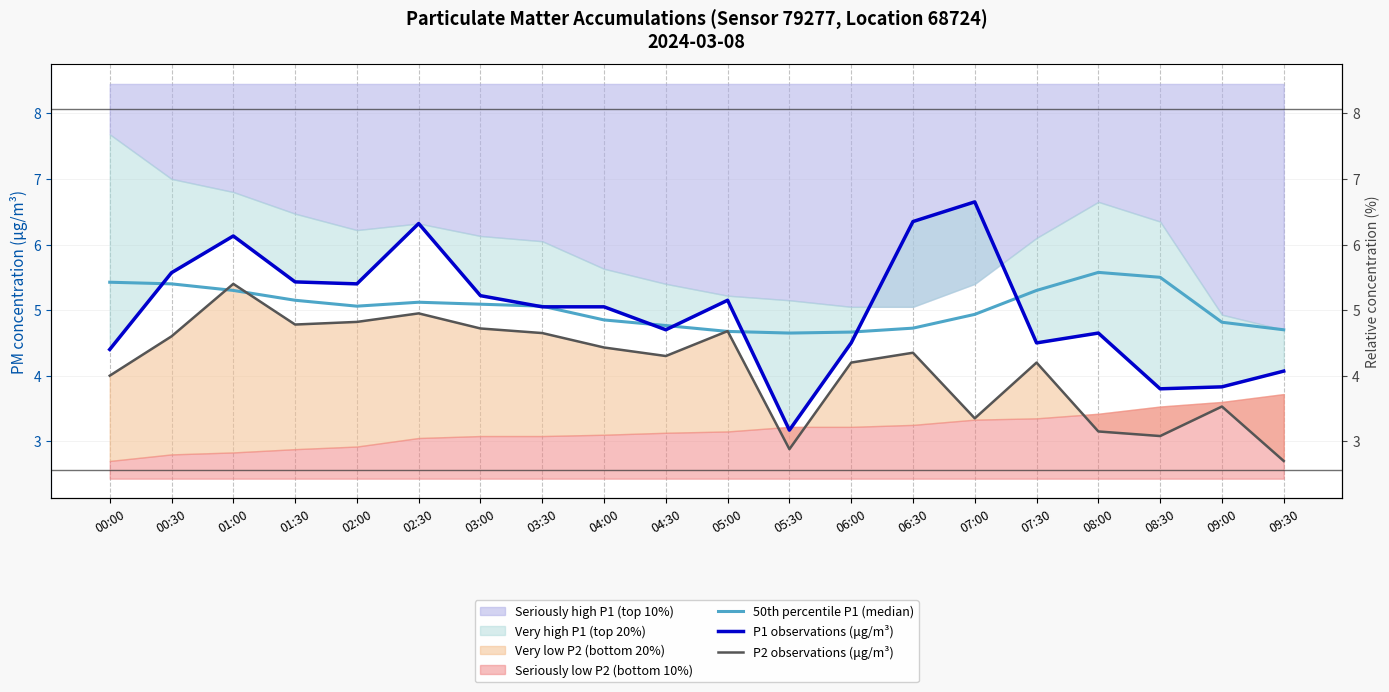

Reading left to right, what are all the values shown in this chart?

50th percentile P1 (median): 5.4	5.4	5.3	5.2	5.1	5.1	5.1	5.1	4.8	4.8	4.7	4.7	4.7	4.7	4.9	5.3	5.6	5.5	4.8	4.7
P1 observations (μg/m³): 4.4	5.6	6.1	5.4	5.4	6.3	5.2	5.0	5.0	4.7	5.2	3.2	4.5	6.3	6.7	4.5	4.7	3.8	3.8	4.1
P2 observations (μg/m³): 4.0	4.6	5.4	4.8	4.8	5.0	4.7	4.7	4.4	4.3	4.7	2.9	4.2	4.3	3.4	4.2	3.1	3.1	3.5	2.7